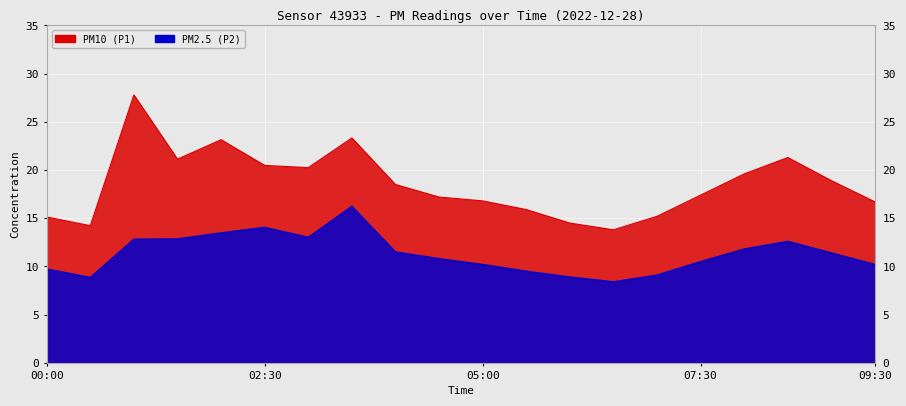

At which category does P2 reach its first local peak?

02:30